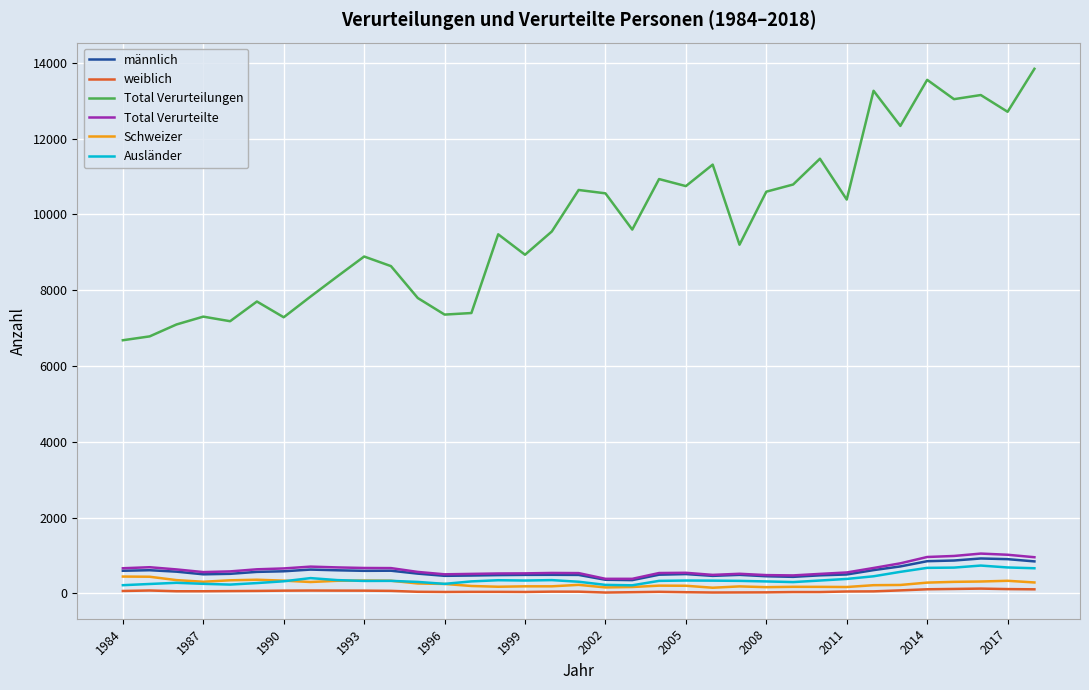

How many lines are shown in the chart?

6